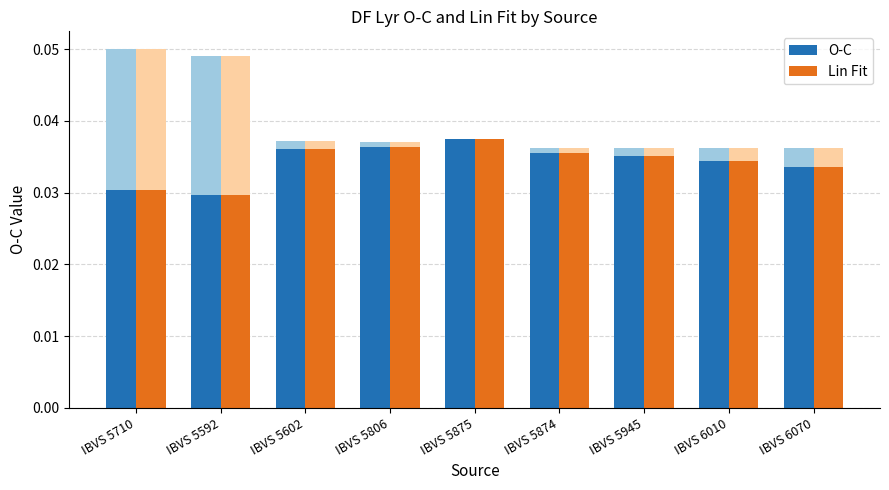

Which series has the largest total across all categories?

O-C